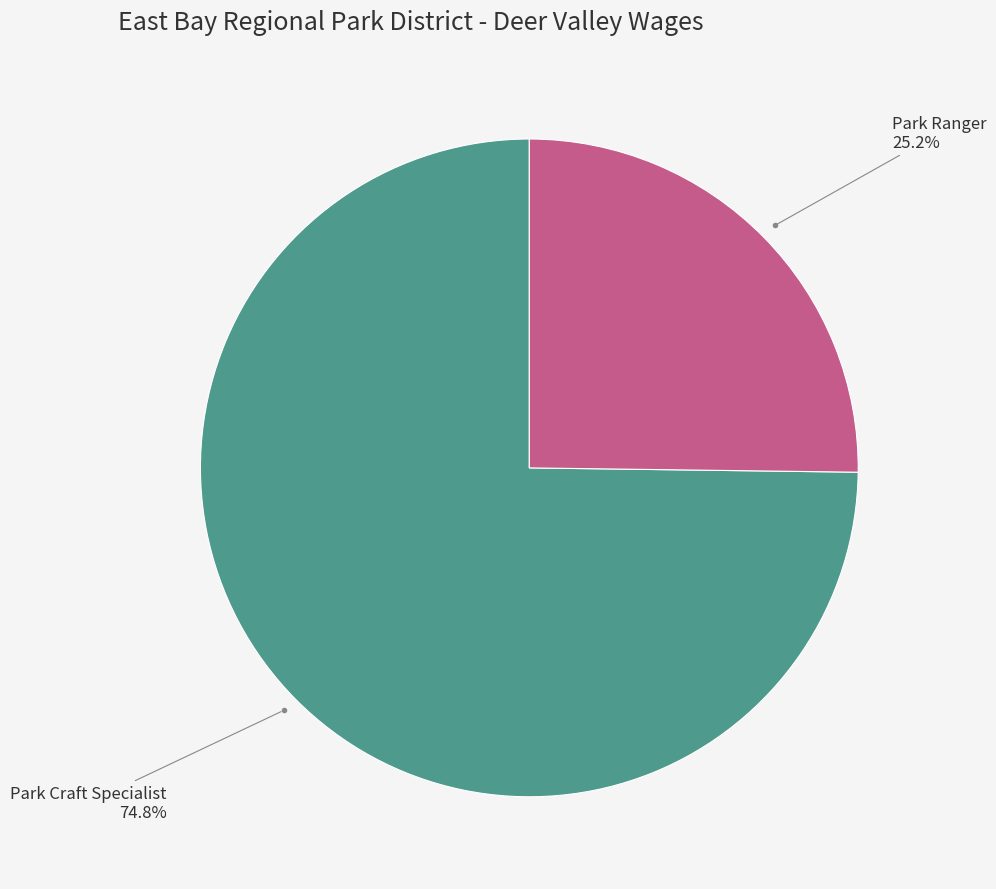

To the nearest percent, what is the average slice percentage?

50%